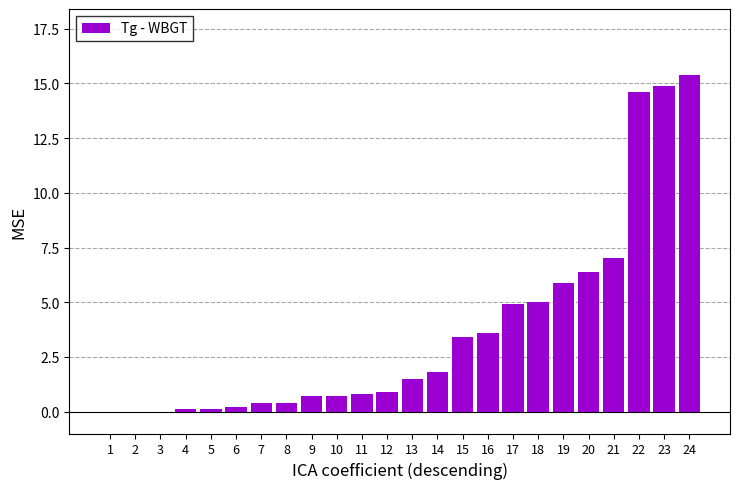

True or false: the data shows 24.2 at 22.

False